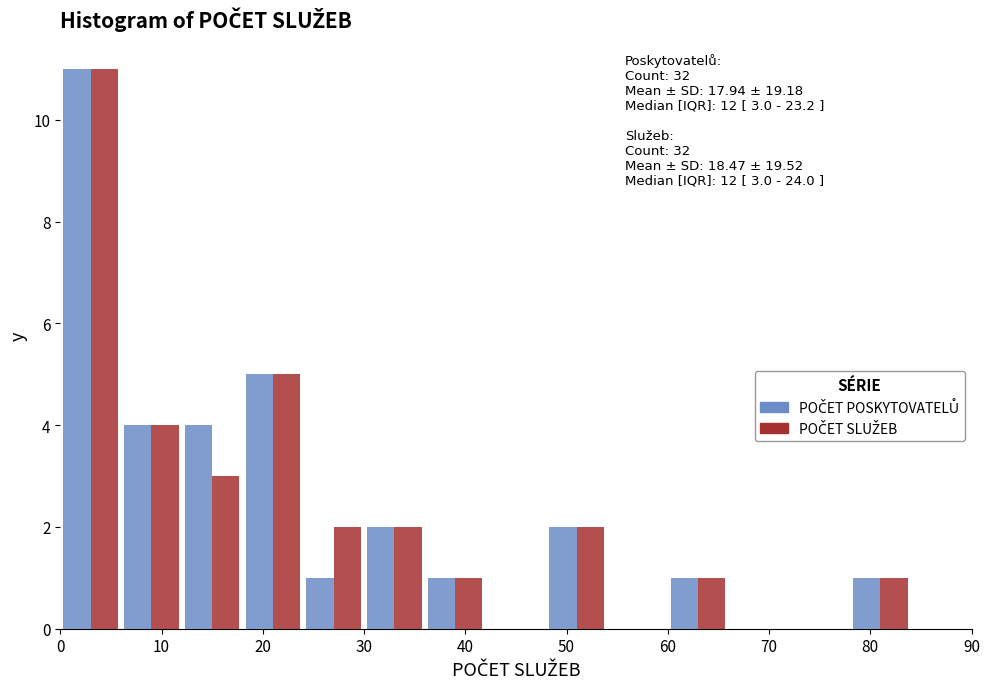

In the POČET POSKYTOVATELŮ series, which range on the x-axis has the tallest bar?

0 to 6